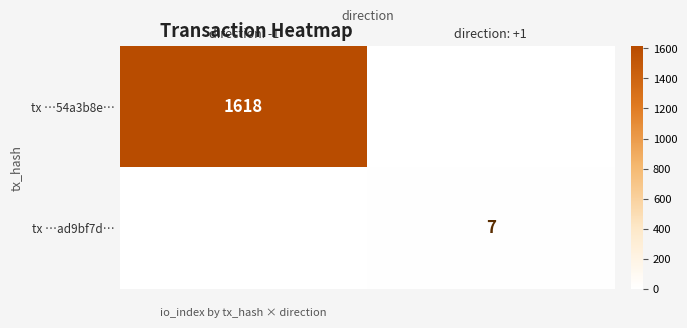

At which category is the sum across all series the highest?

direction: -1